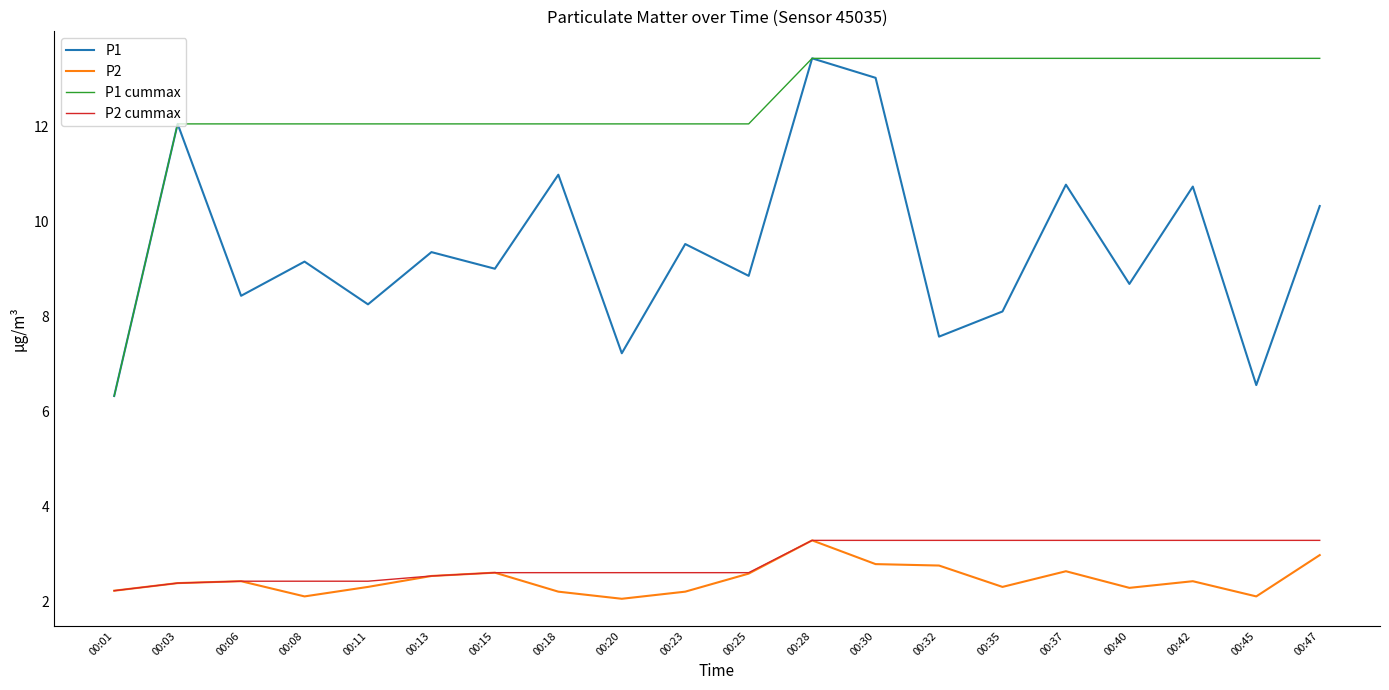

Is the value of P2 at 00:42 greater than the value of P2 cummax at 00:13?

No